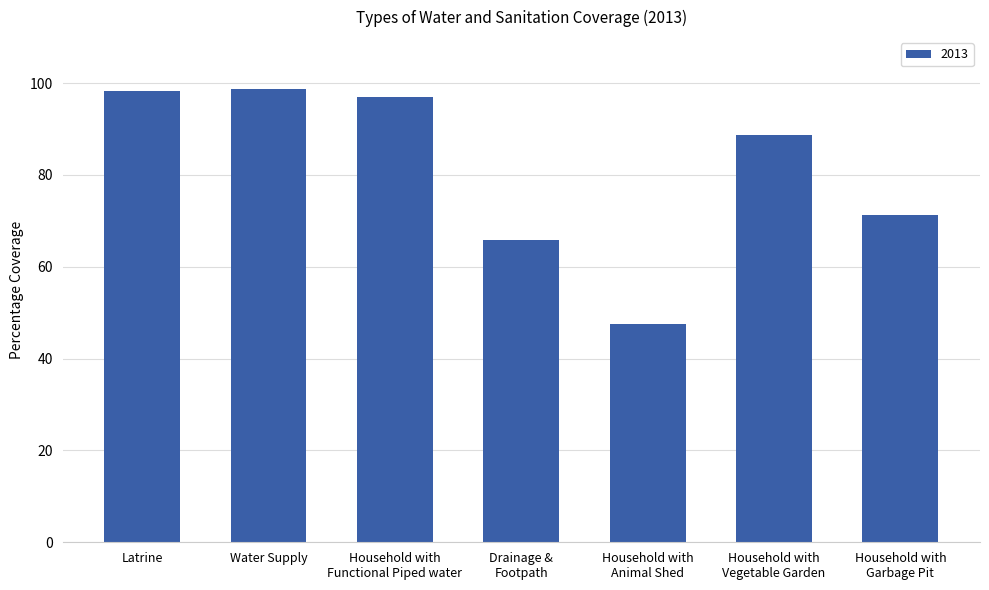

How many bars are there in total?

7